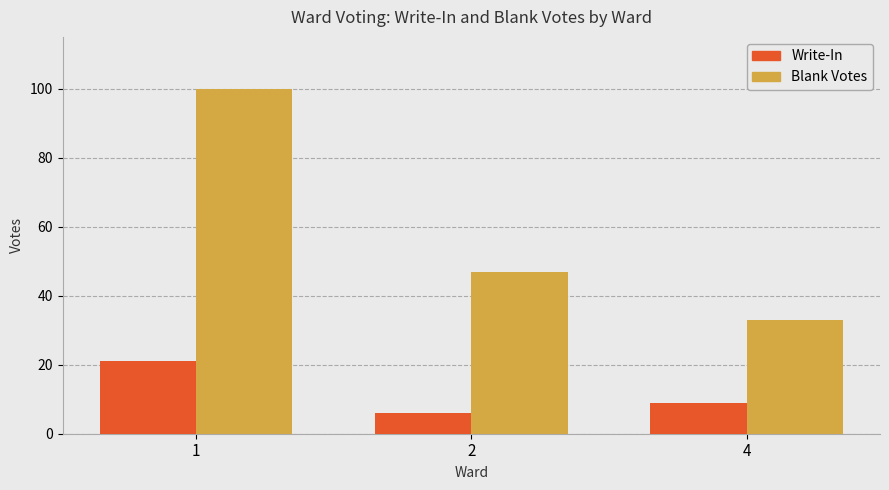

Which series has the largest total across all categories?

Blank Votes